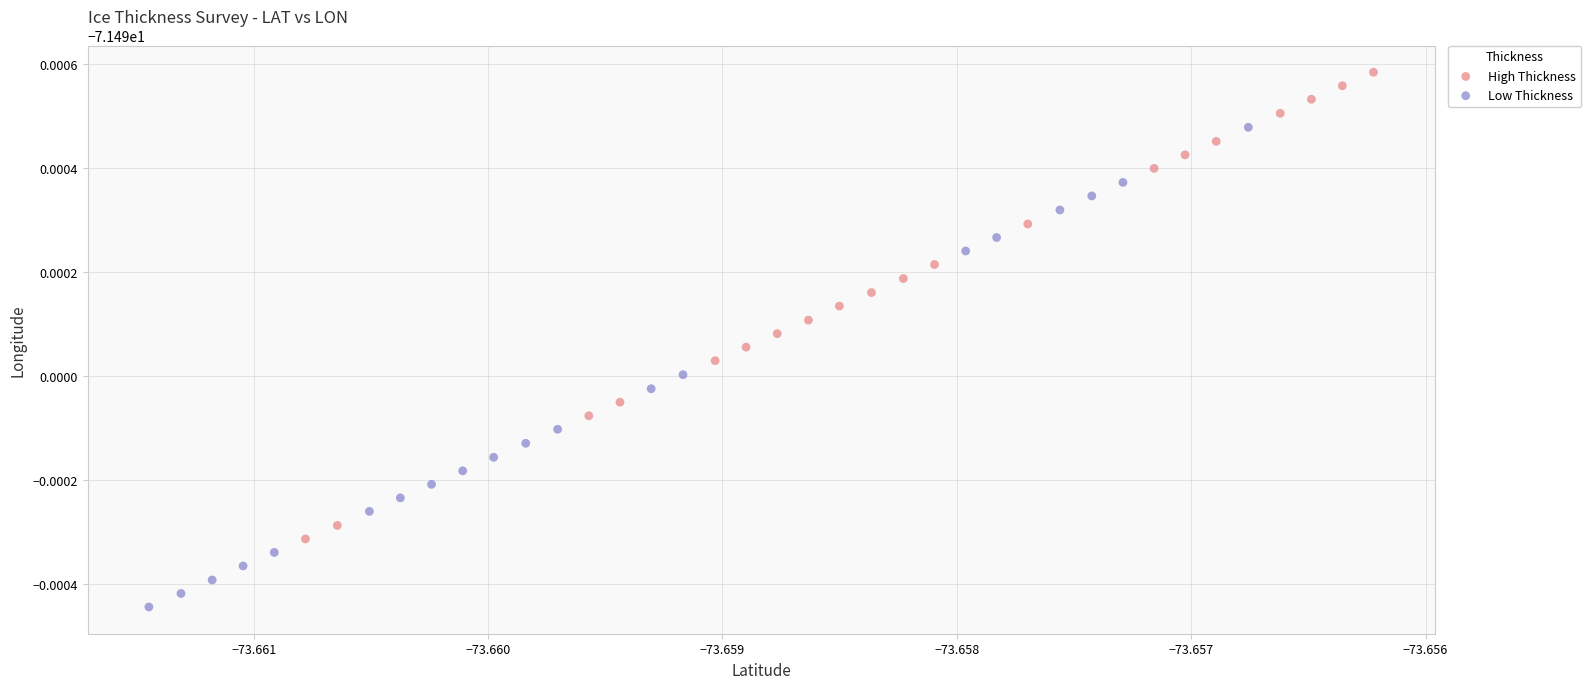

Which series reaches the minimum Y coordinate?

Low Thickness